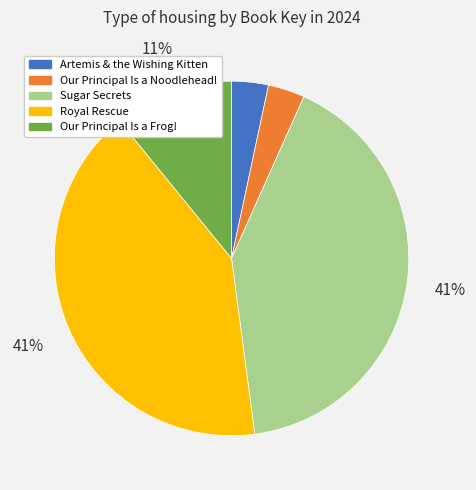

What percentage is the Our Principal Is a Noodlehead! slice, to the nearest percent?

3%